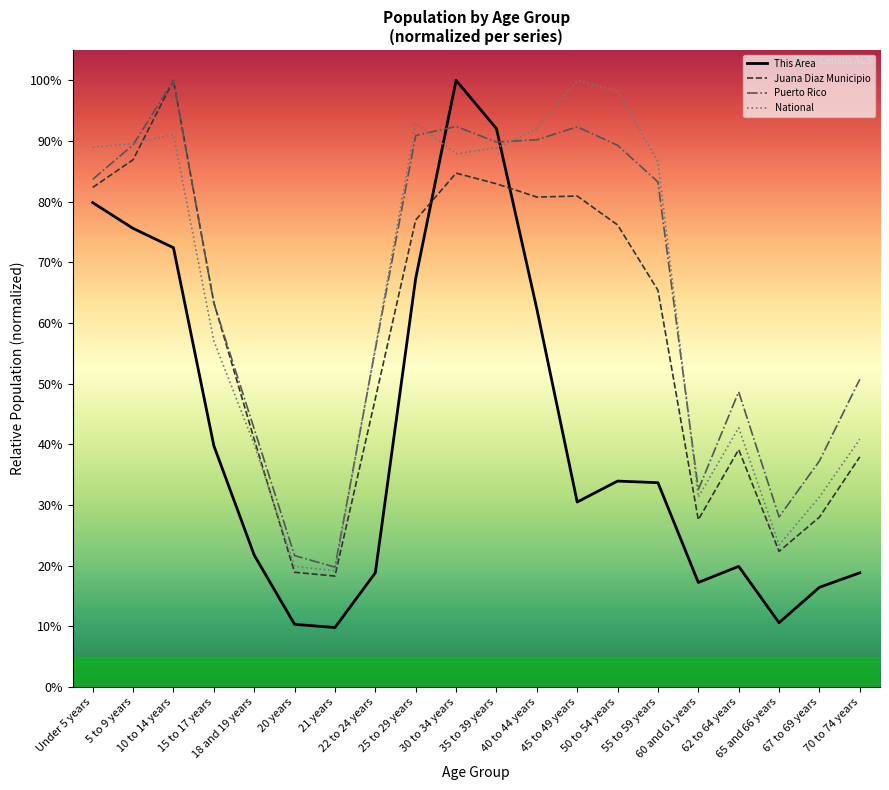

Read the Puerto Rico value at 30 to 34 years.

0.9